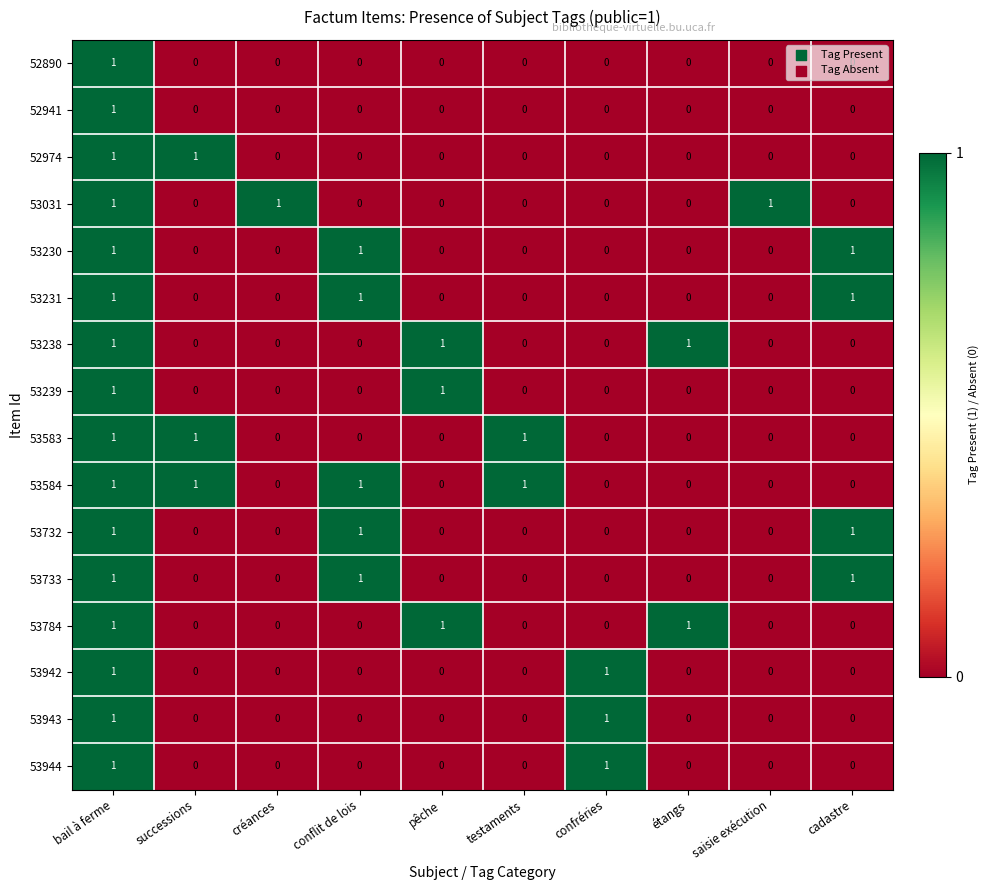

The 53784 series shows 1 at bail à ferme. True or false?

True